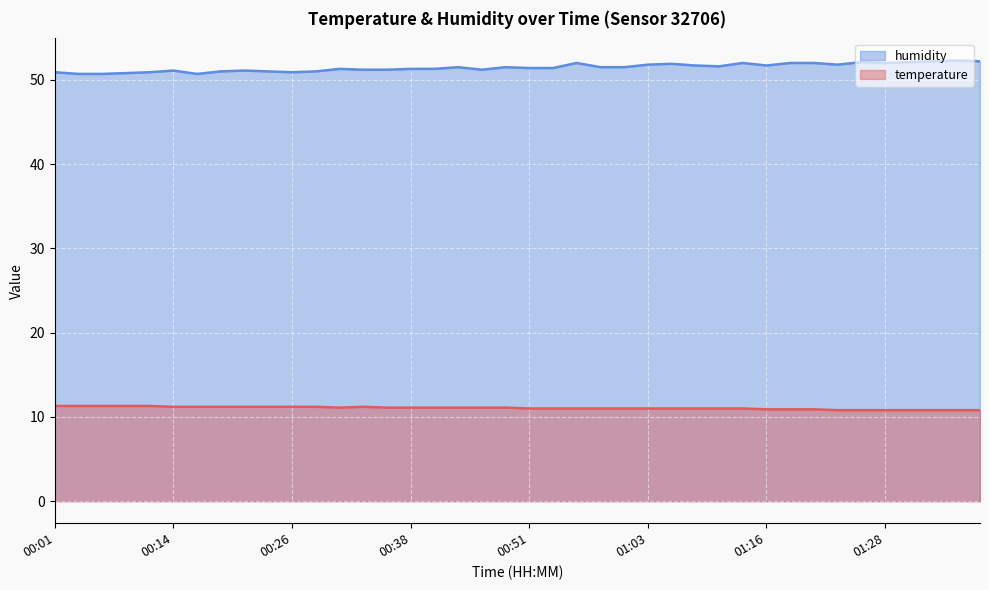

Which series has the largest range (max minus min)?

humidity